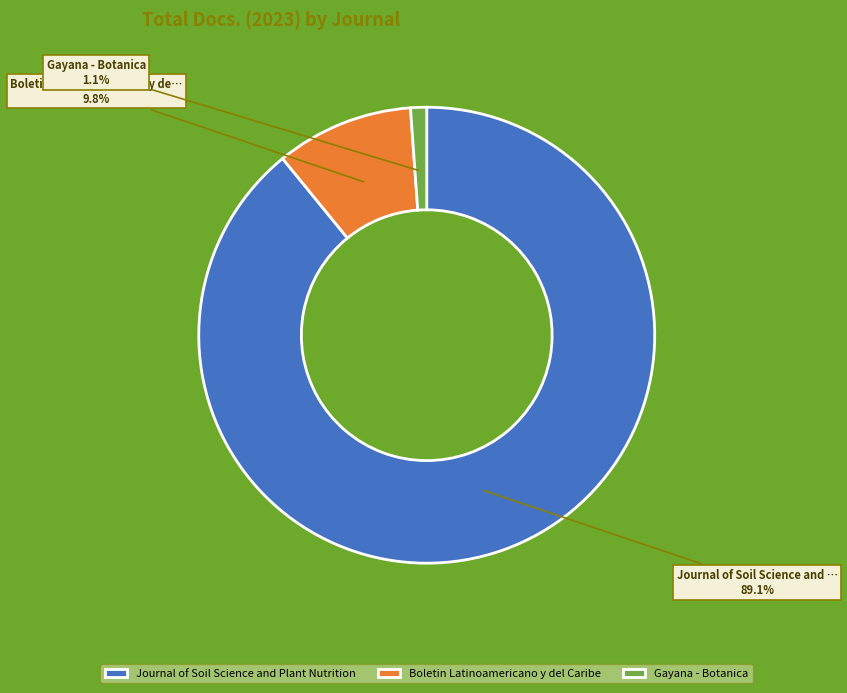

Which category has the biggest portion of the pie?

Journal of Soil Science and Plant Nutrition